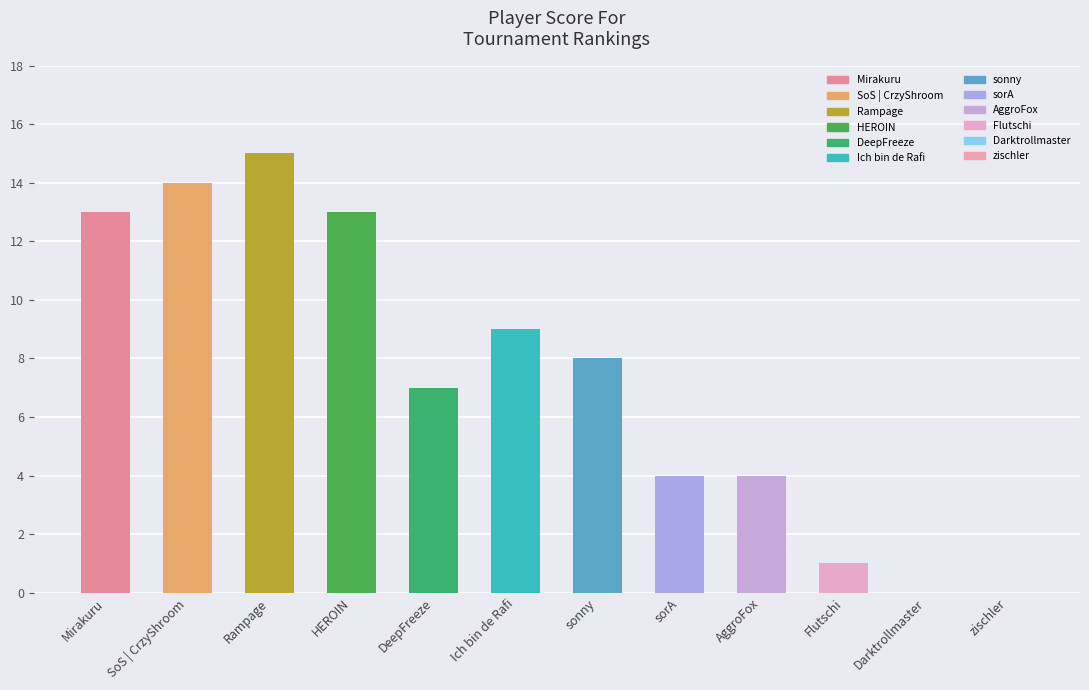

Are the bars horizontal?

No